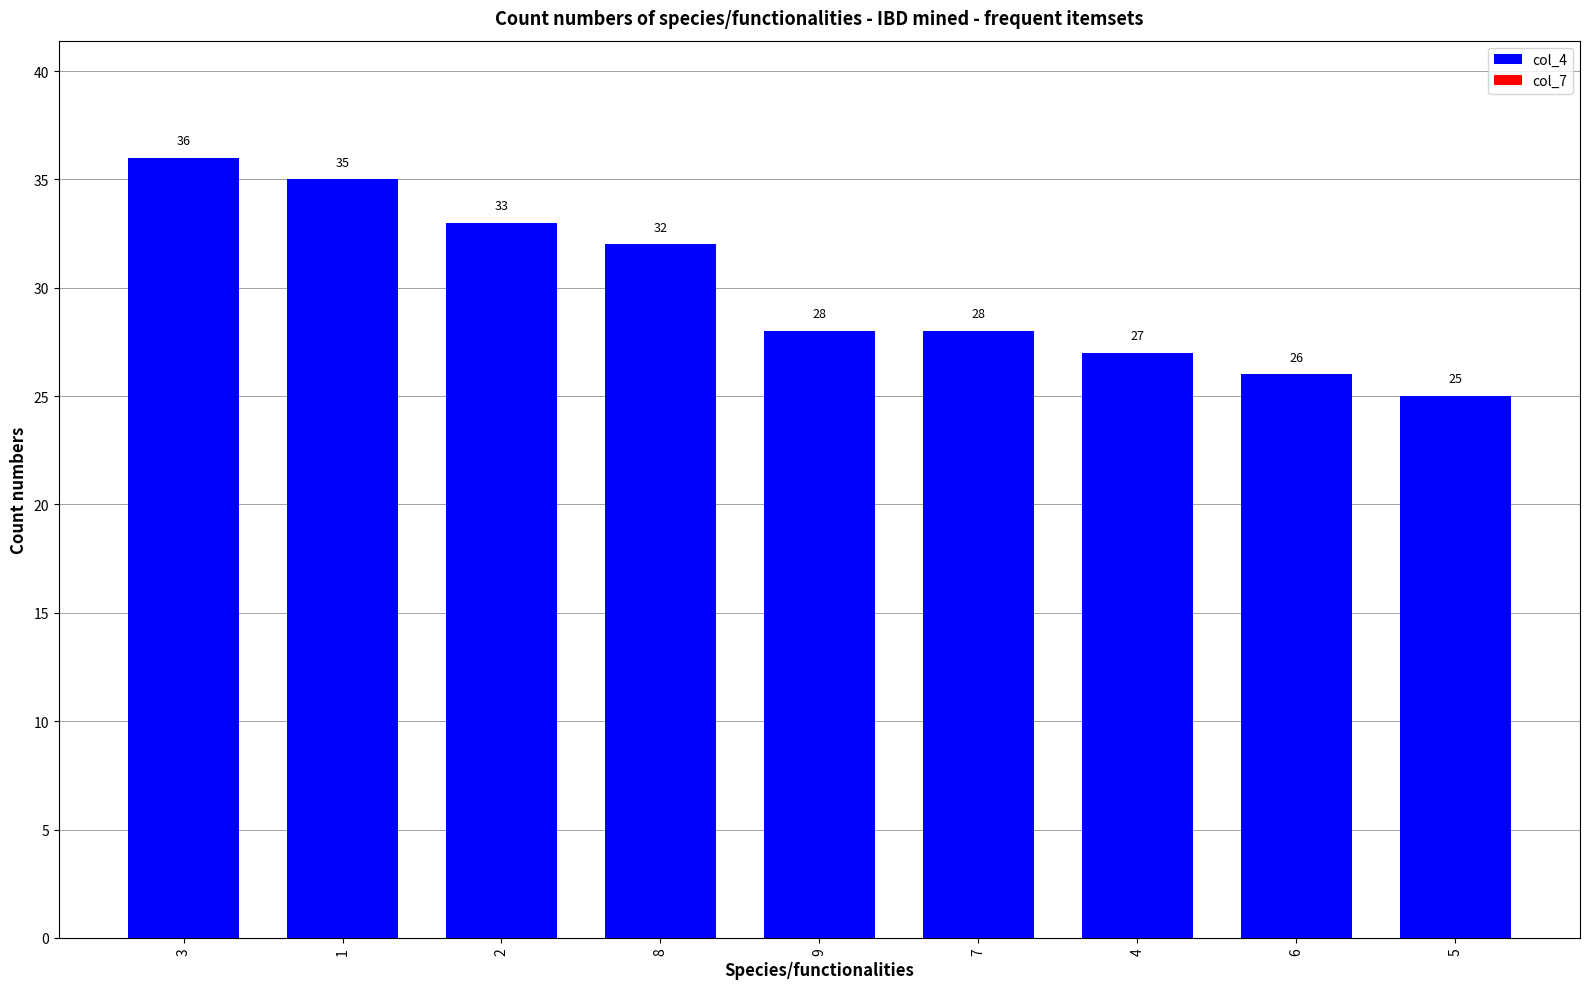

What is the difference between the maximum and minimum values?

11